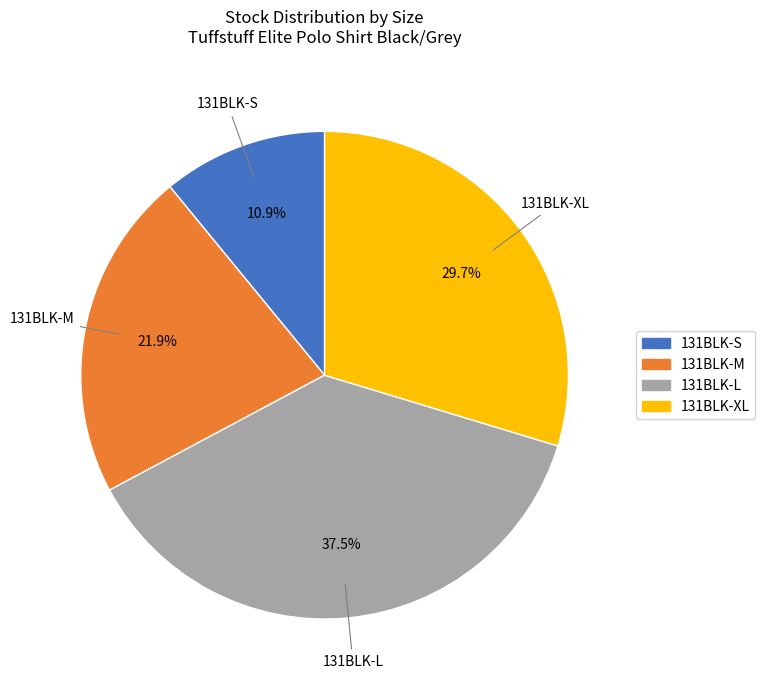

Which category has the smallest portion of the pie?

131BLK-S